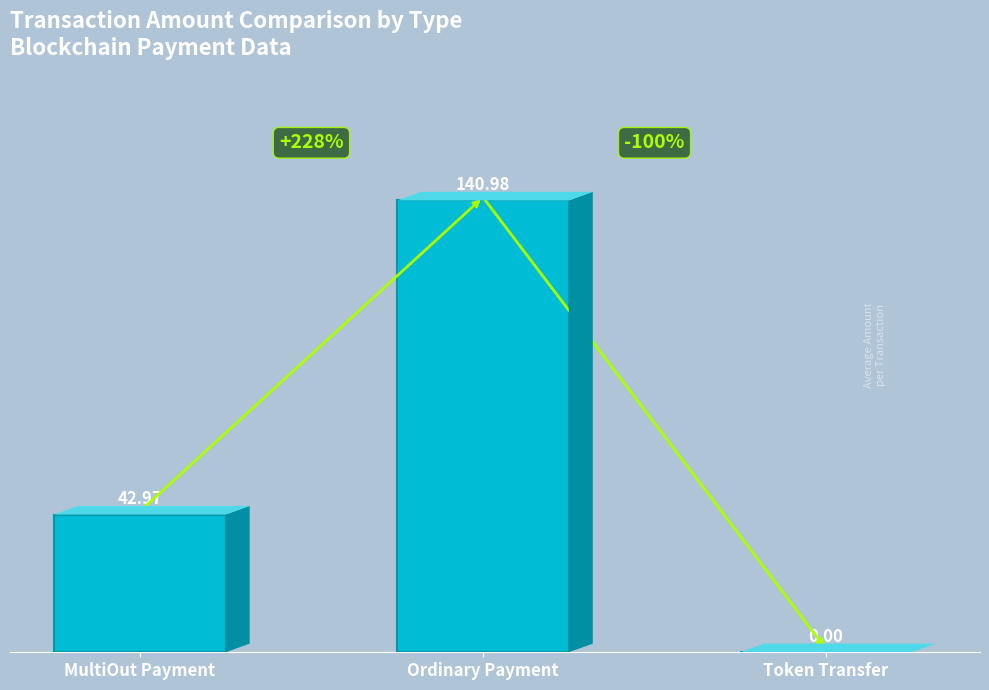

How many data points are above 42?

2